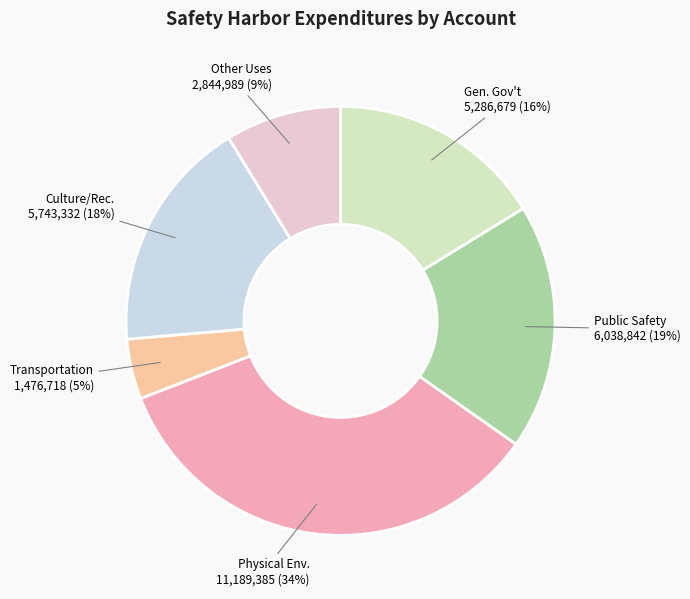

To the nearest percent, what is the average slice percentage?

17%